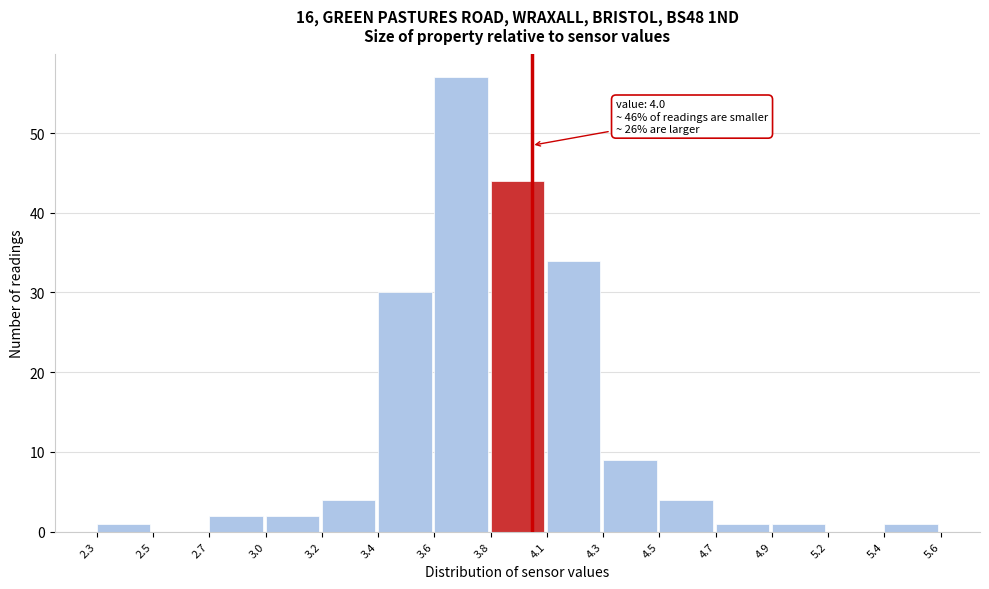

Reading left to right, transcribe all the data shown in this chart.

2.3=1	2.5=0	2.7=2	3.0=2	3.2=4	3.4=30	3.6=57	3.8=44	4.1=34	4.3=9	4.5=4	4.7=1	4.9=1	5.2=0	5.4=1